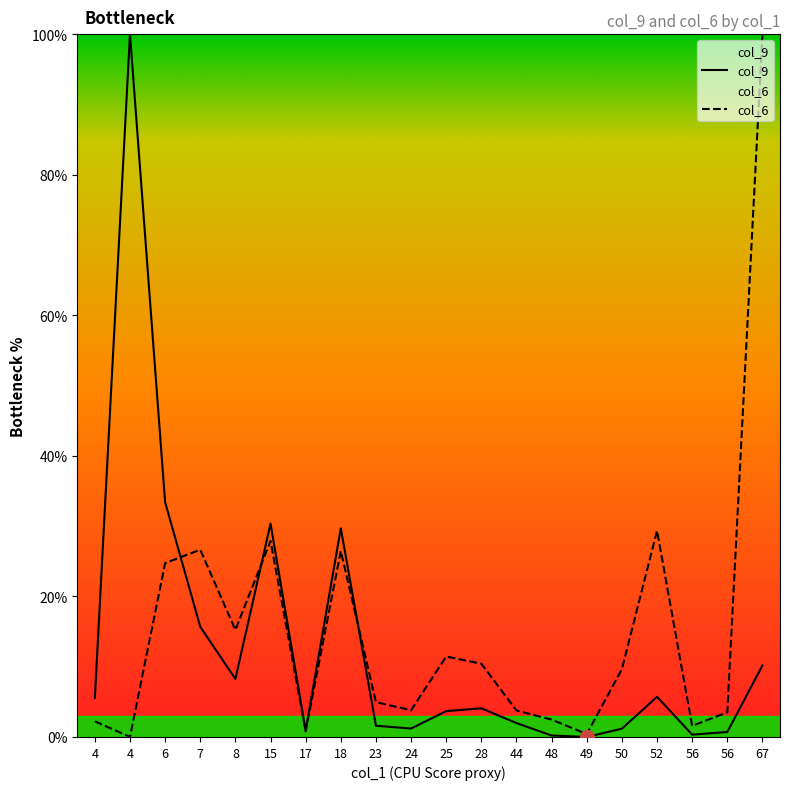

How many data points in col_9 are less than 4?

10